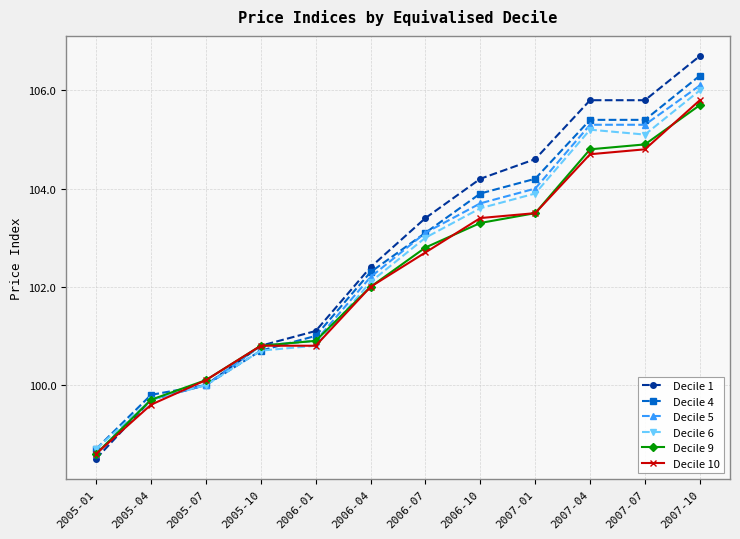

Which category has the highest value in the Decile 4 series?

2007-10